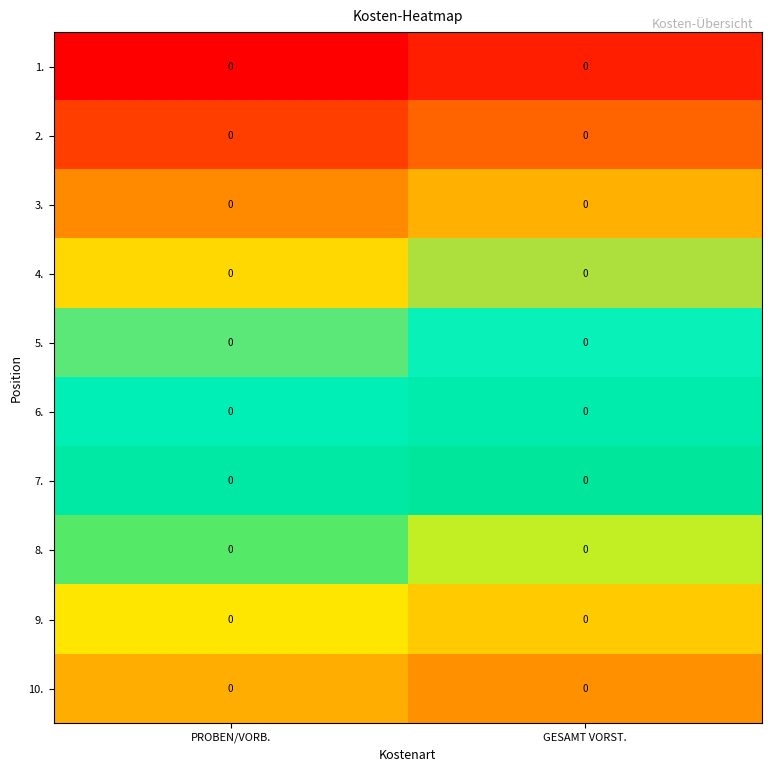

What is the spread (max minus min) of values at PROBEN/VORB.?

0.8